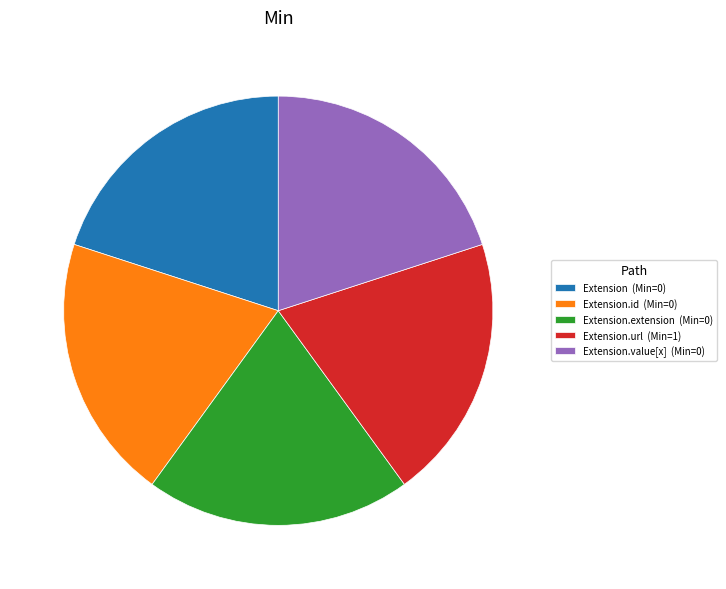

True or false: Extension.value[x] (Min=0) accounts for 20% of the total.

True